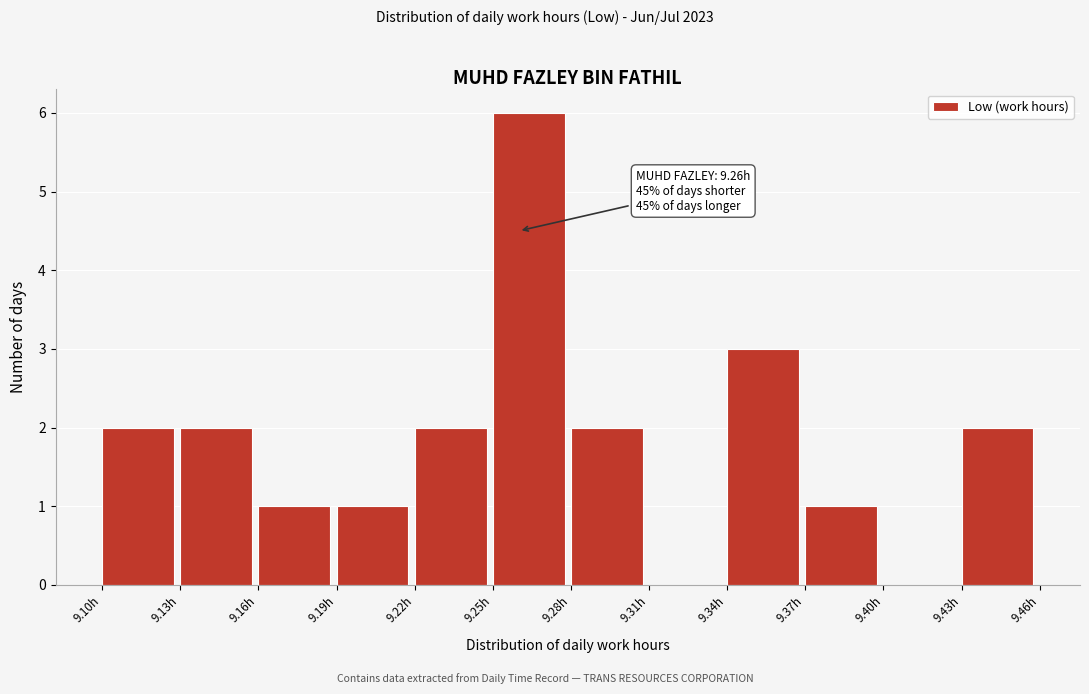

Over which range of the x-axis is the bar tallest?

9.25 to 9.28